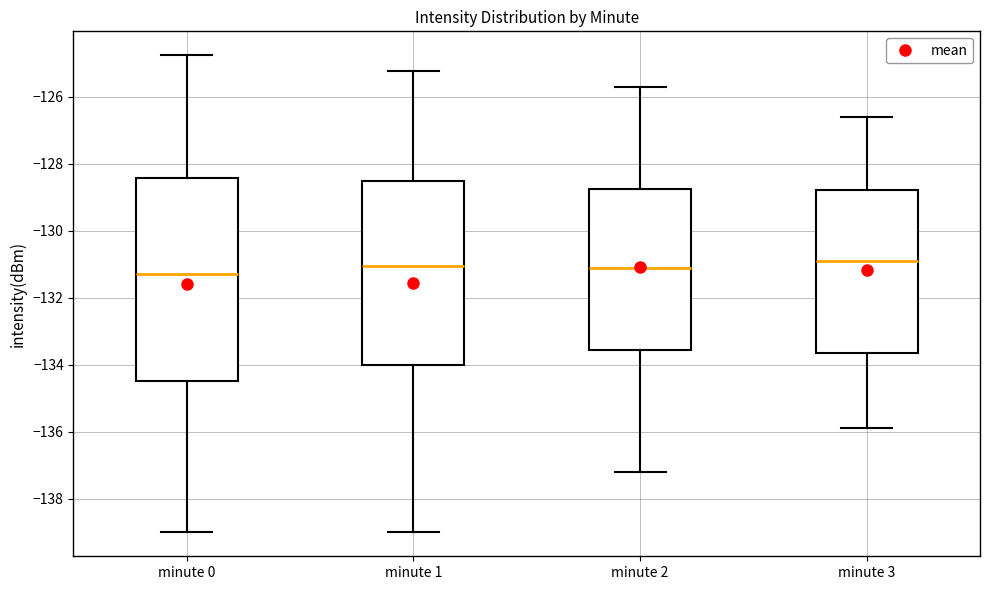

Reading left to right, transcribe this box plot: for each box, give where its median line is, the range the box spans, and where its two whiskers end, as read against the y-axis. The values are not printed on the chart, so give them approximately, as read against the axis.

minute 0: median -131.2, box -134.4 to -128.4, whiskers -139.0 to -124.8
minute 1: median -131.0, box -134.0 to -128.6, whiskers -139.0 to -125.2
minute 2: median -131.0, box -133.6 to -128.8, whiskers -137.2 to -125.6
minute 3: median -130.8, box -133.6 to -128.8, whiskers -135.8 to -126.6